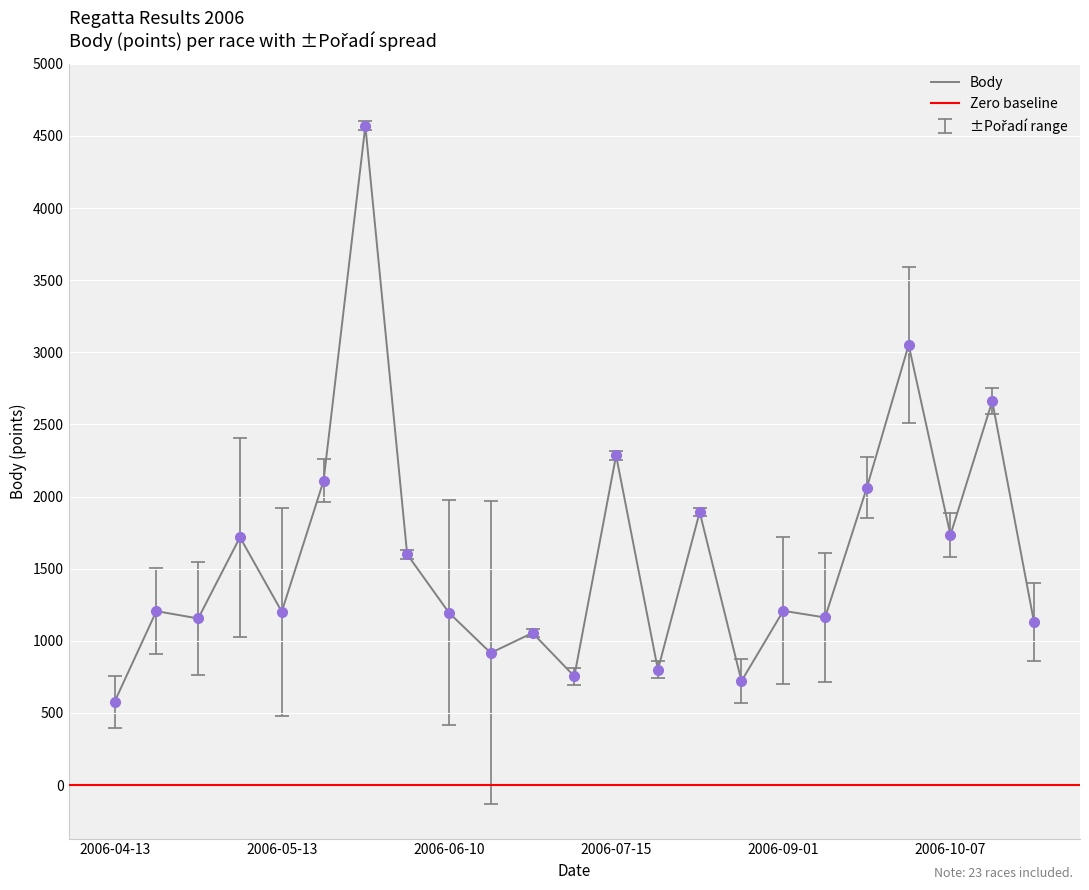

Approximately how many times larger is the value at 2006-09-23 compared to 2006-09-01?

1.7